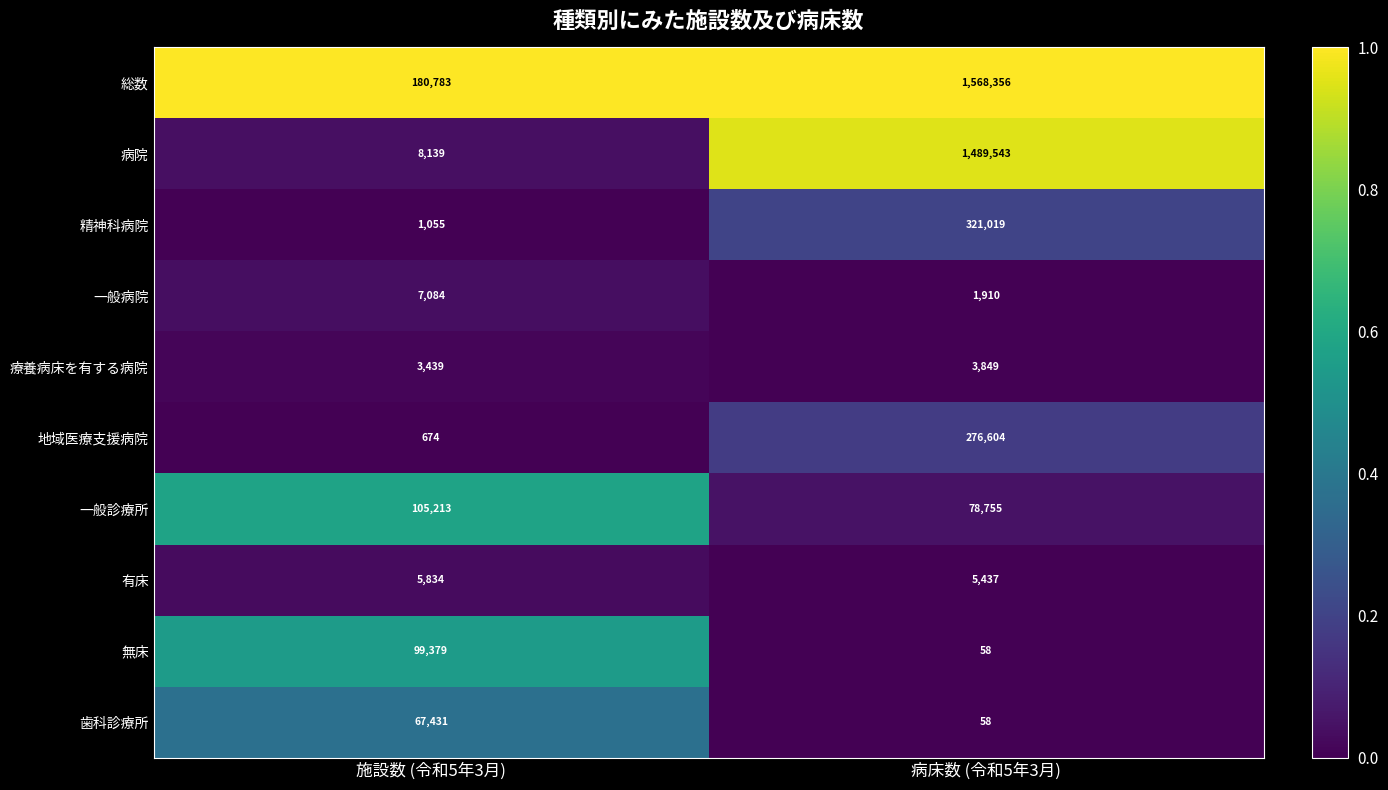

Which series has the largest range (max minus min)?

病院